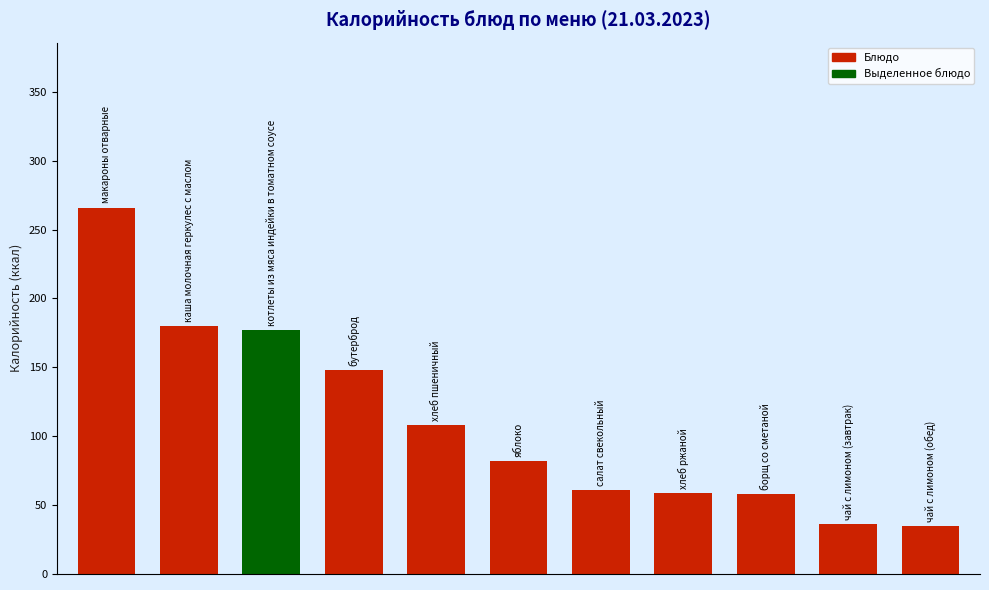

What is the value of the 6th bar from the left?

82